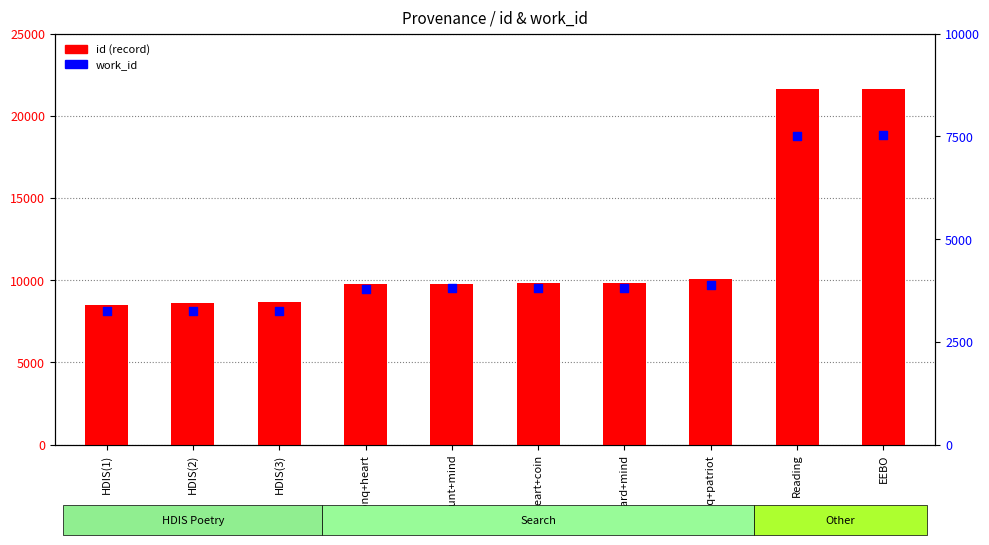

What is the total value across all series at heart+coin?

13615